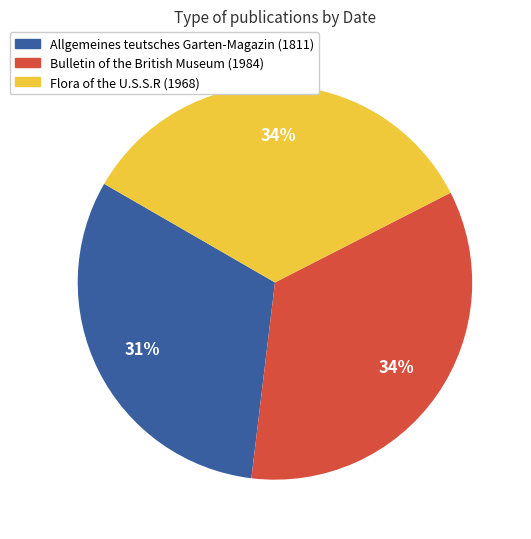

To the nearest percent, what is the difference between the Flora of the U.S.S.R (1968) and Allgemeines teutsches Garten-Magazin (1811) slice percentages?

3%